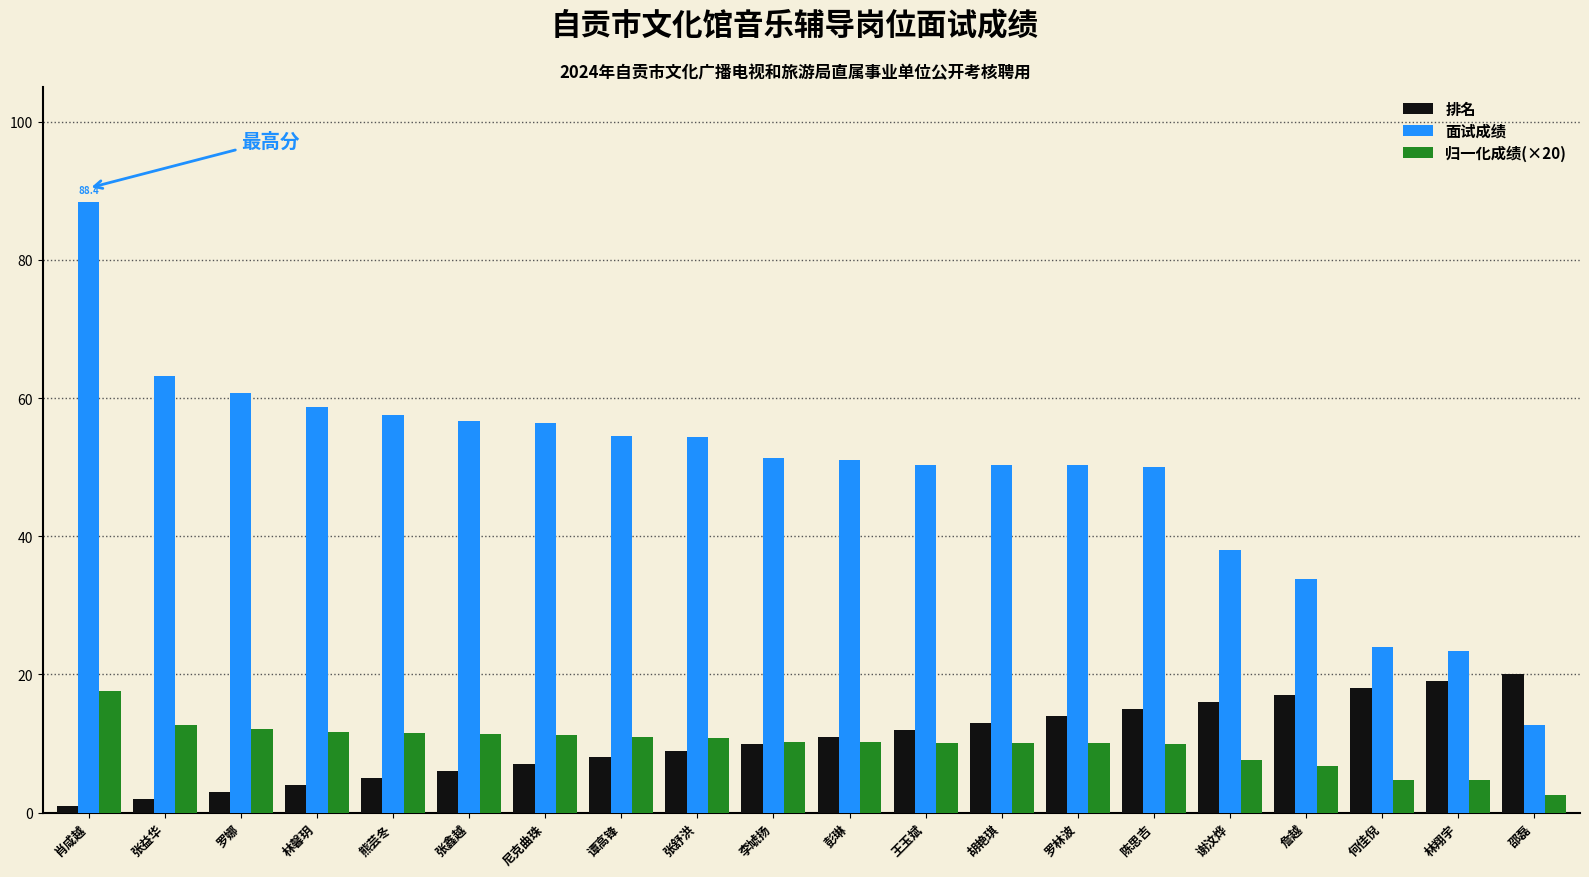

At which label does 面试成绩 first exceed 51?

肖咸越